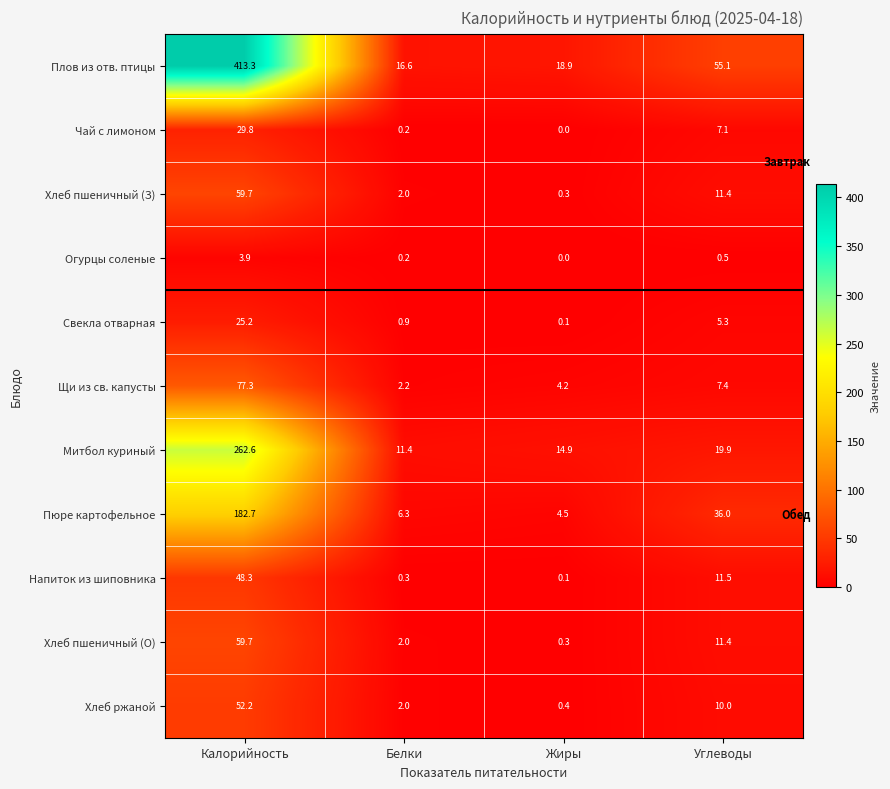

What is the sum of the Хлеб ржаной values at Калорийность and Жиры?

52.6